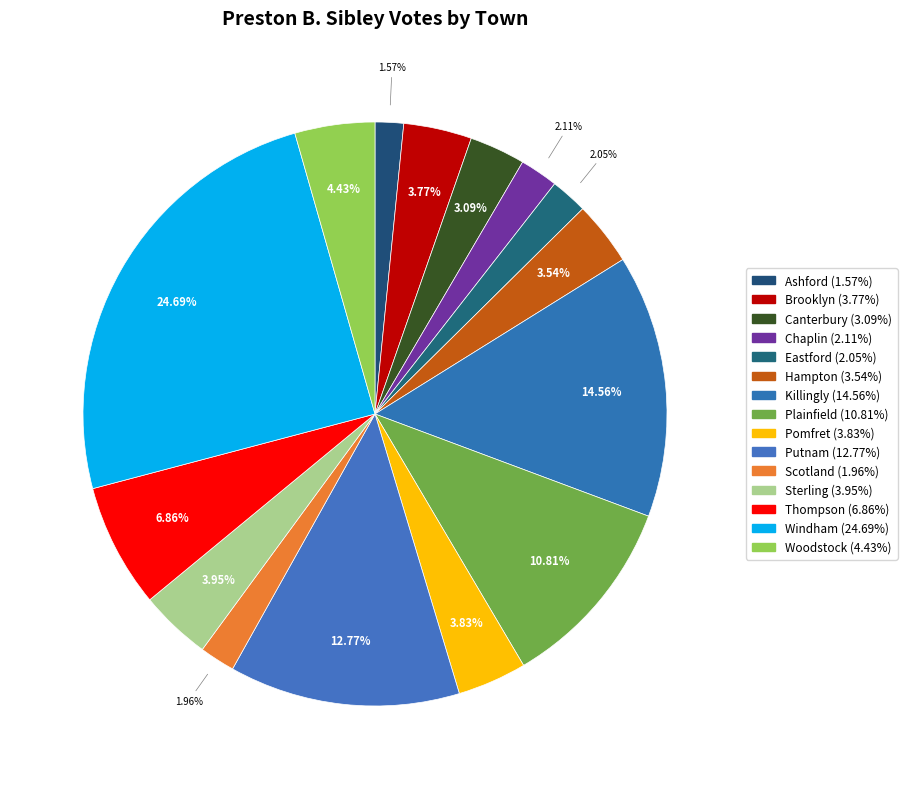

Is there a majority slice in this chart?

No